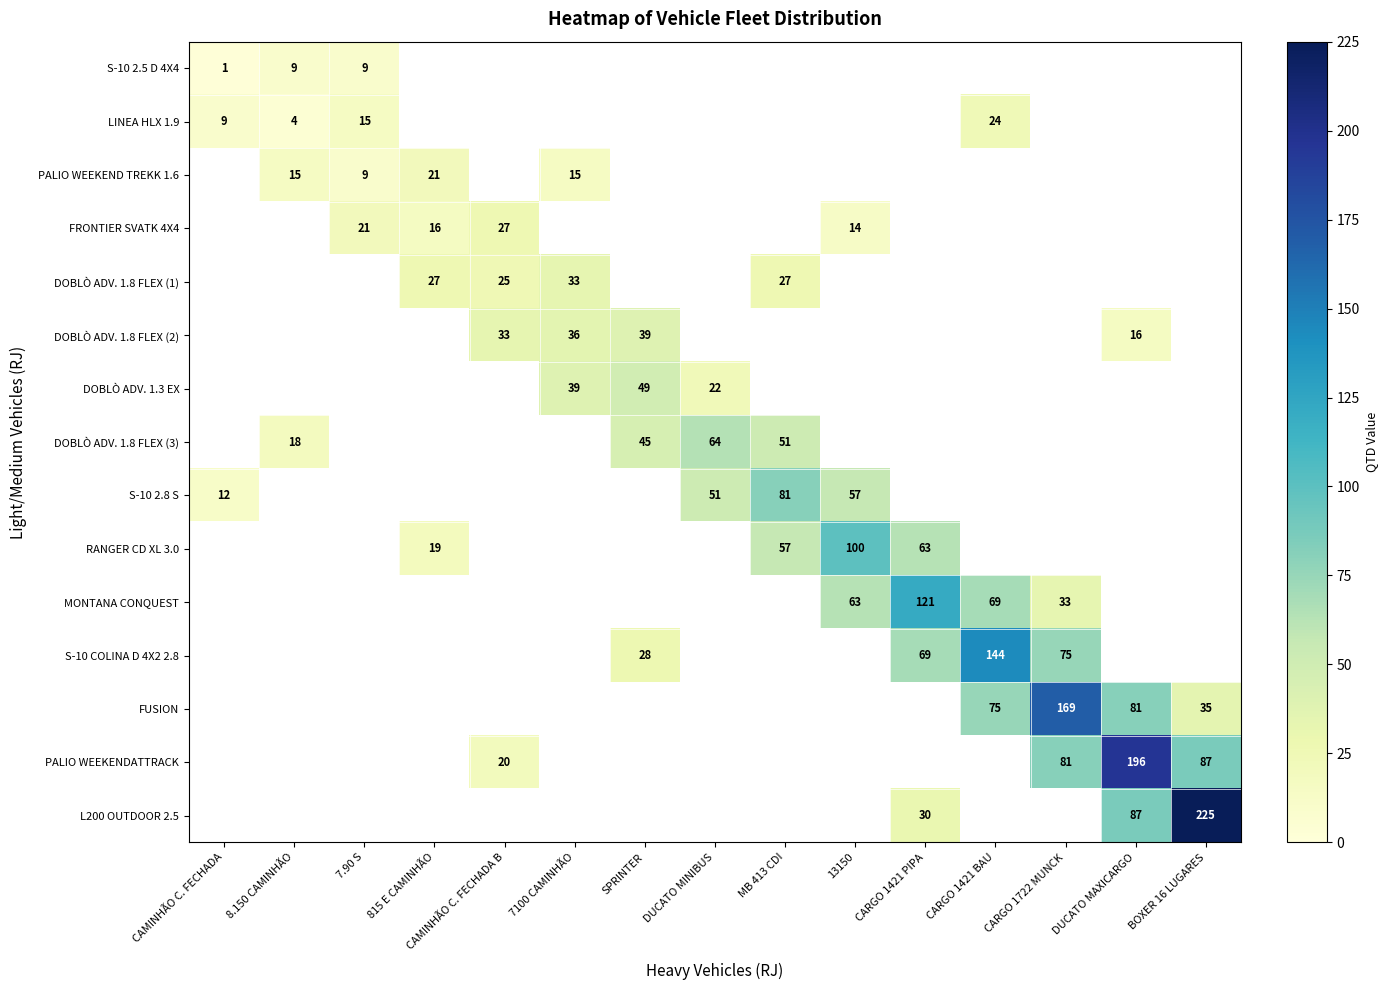

True or false: RANGER CD XL 3.0 has a value of 57 at MB 413 CDI.

True